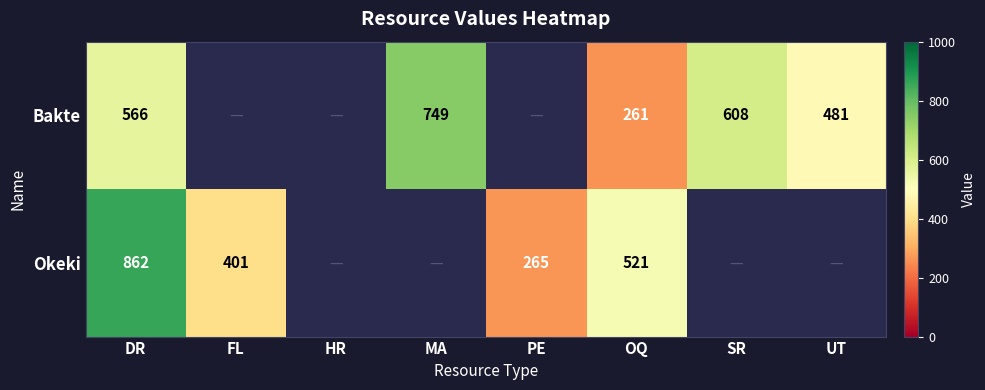

The value of Bakte at DR is 992. True or false?

False